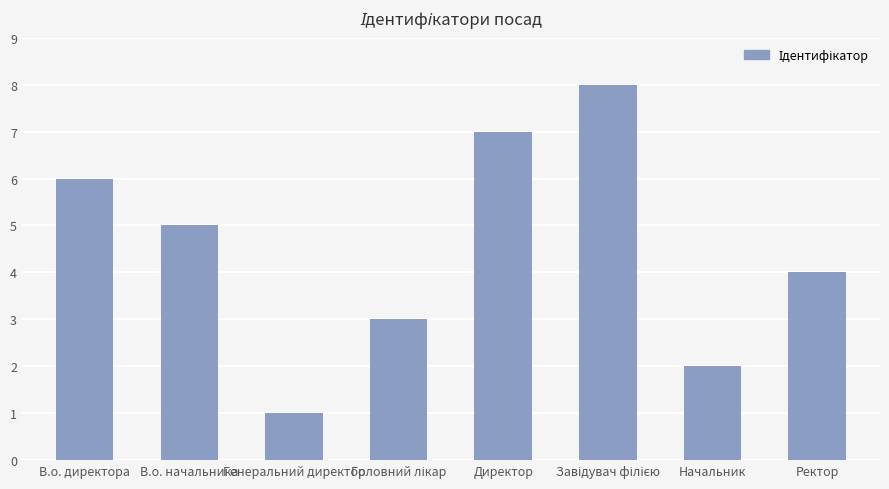

What is the maximum value shown in the chart?

8